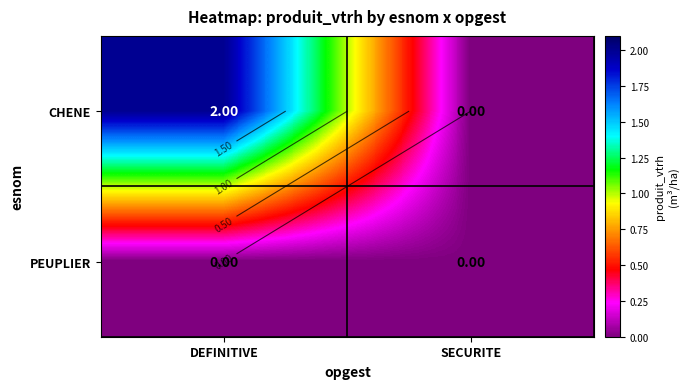

Which has a higher value, SECURITE or DEFINITIVE?

DEFINITIVE